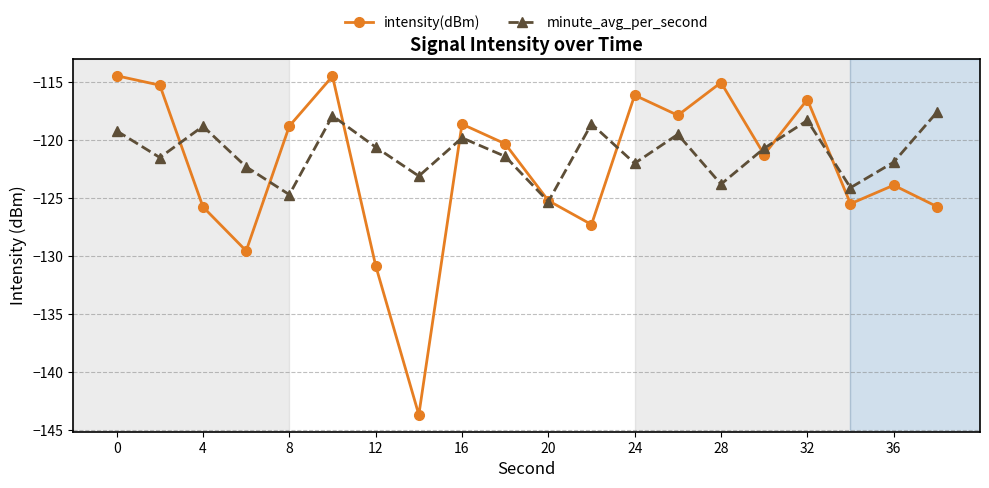

What is the smallest value displayed?

-143.7